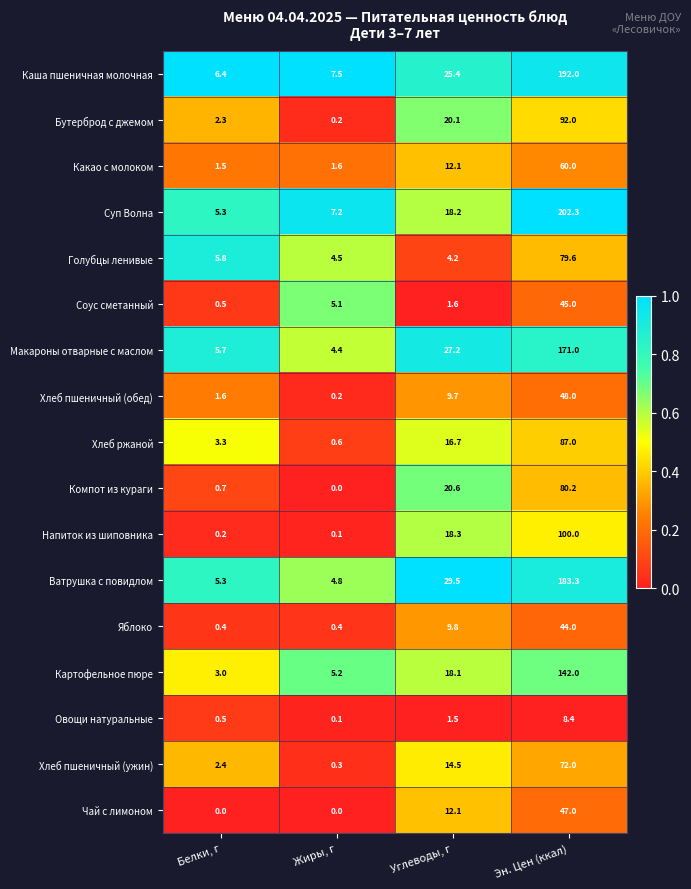

The Голубцы ленивые series shows 4.2 at Углеводы, г. True or false?

True